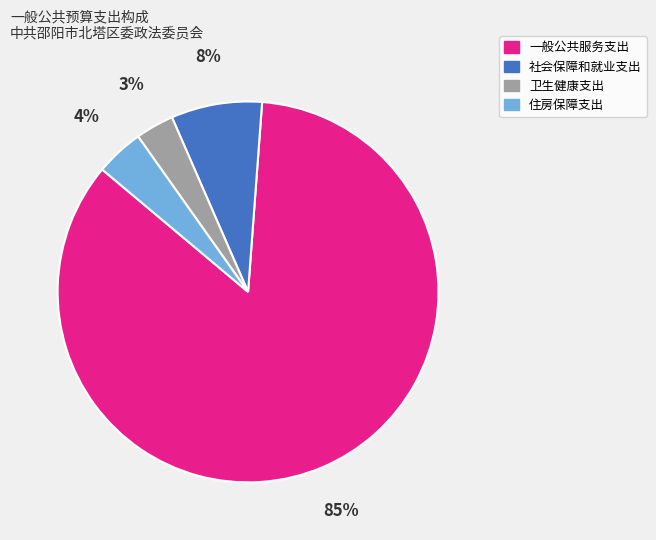

What is the majority slice?

一般公共服务支出